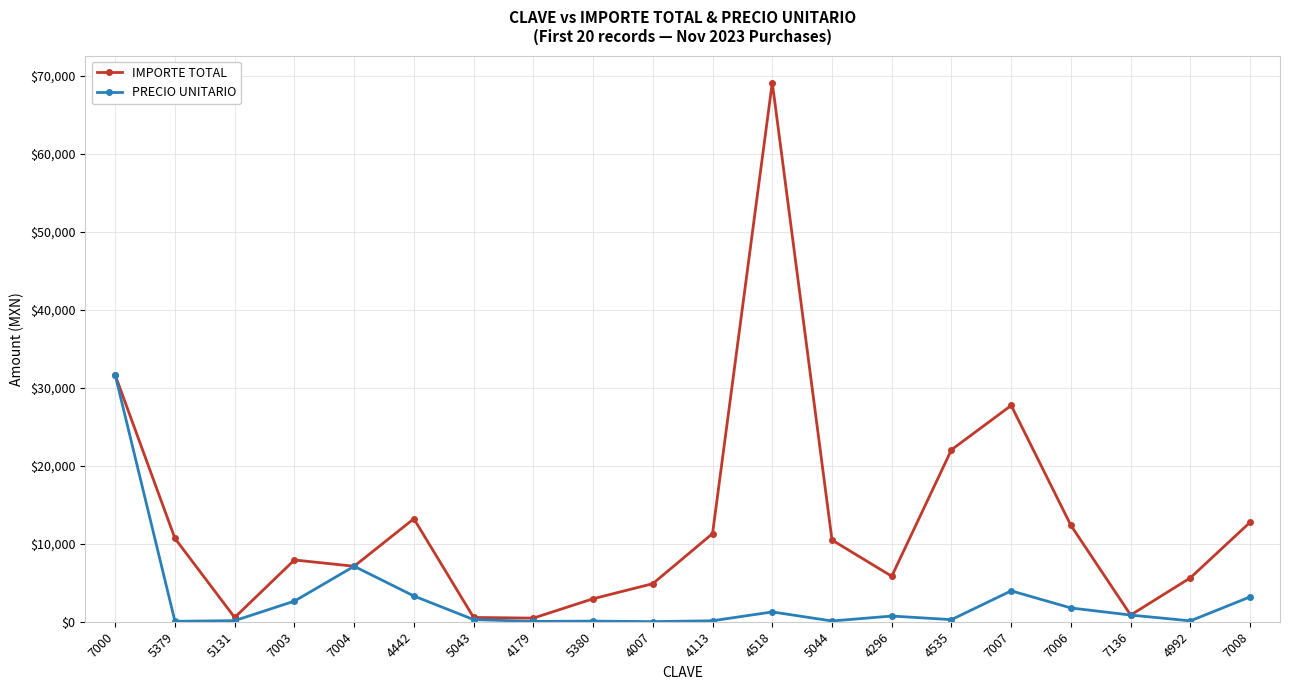

How many interior local valleys does the IMPORTE TOTAL series have?

5